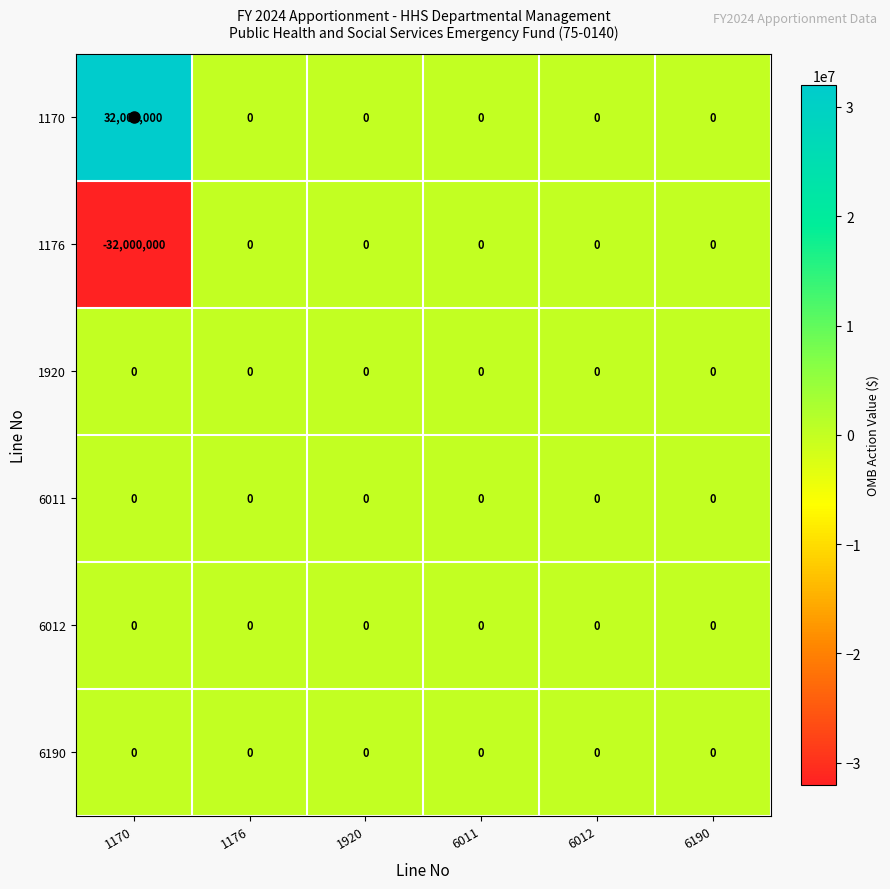

What is the difference between the highest and lowest values at 1170?

64000000